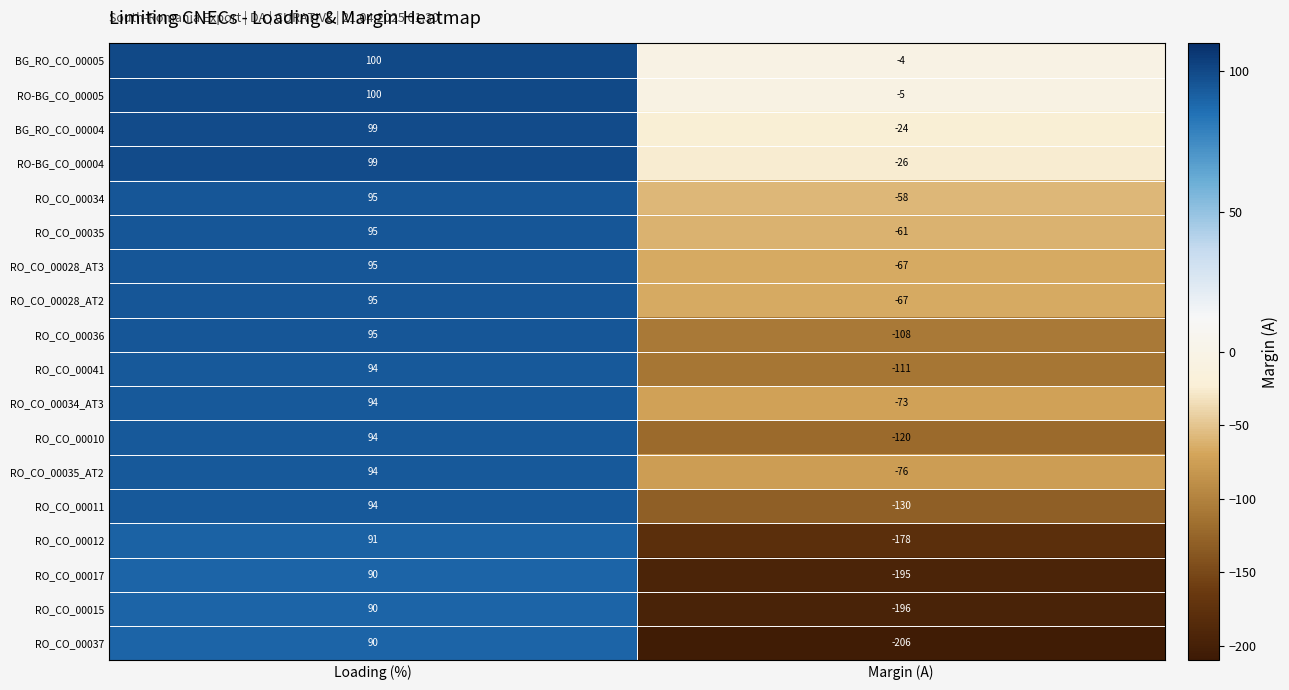

True or false: RO_CO_00010 has a value of 57 at Loading (%).

False